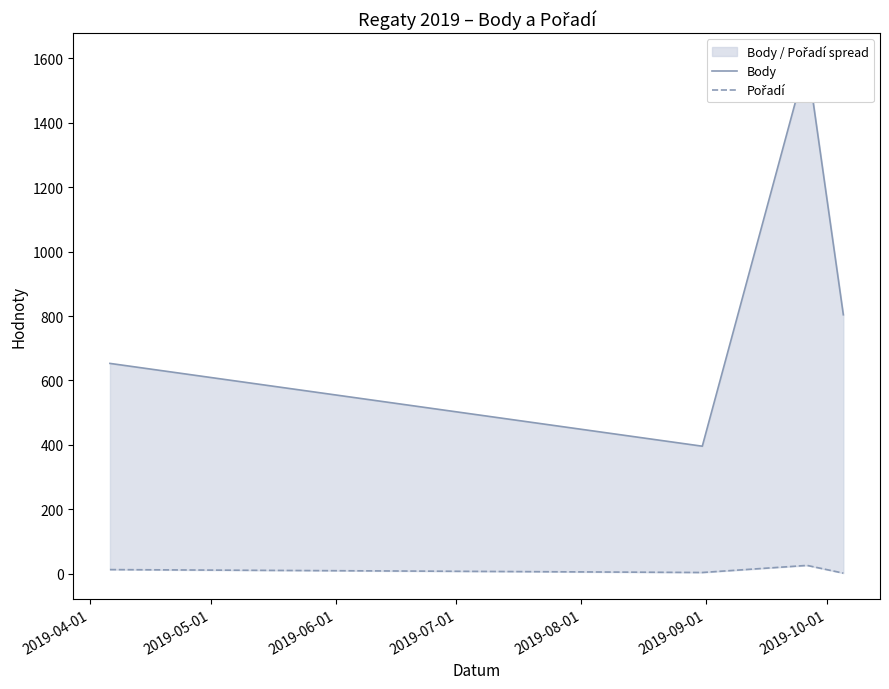

What are all the series names shown in the legend?

Body, Pořadí